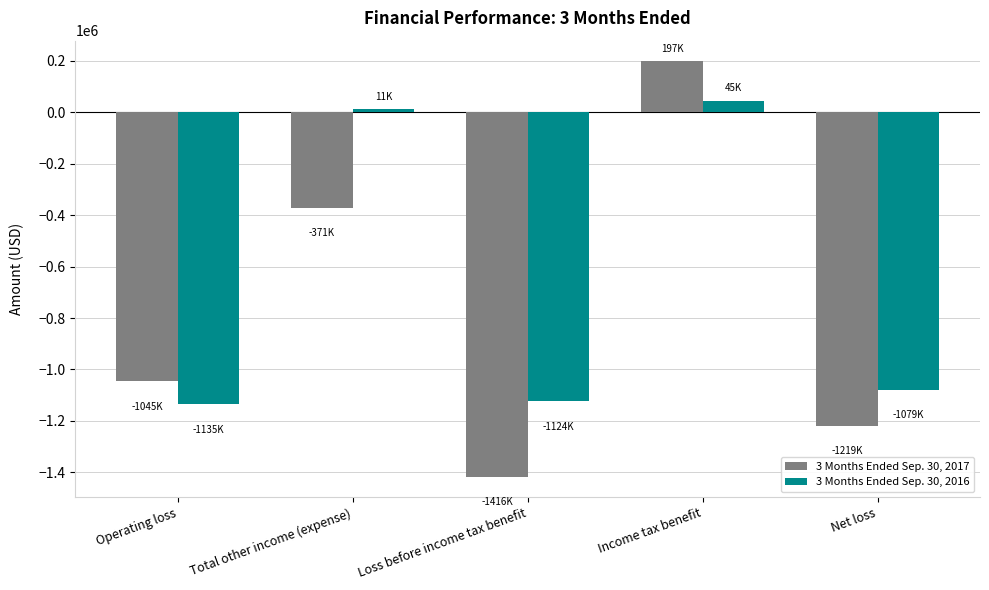

The value of 3 Months Ended Sep. 30, 2016 at Loss before income tax benefit is -1701619. True or false?

False